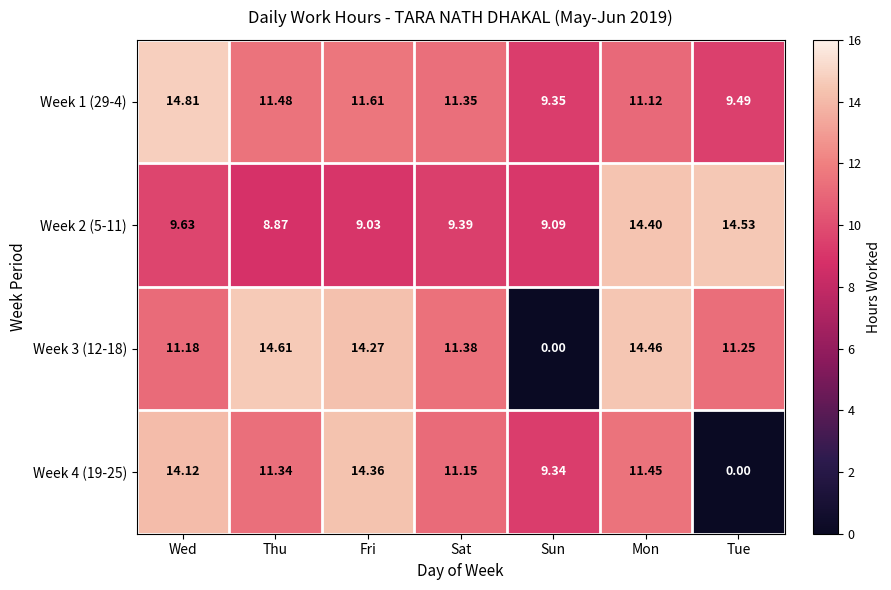

List the labels in order of Week 4 (19-25) value, largest first.

Fri, Wed, Mon, Thu, Sat, Sun, Tue